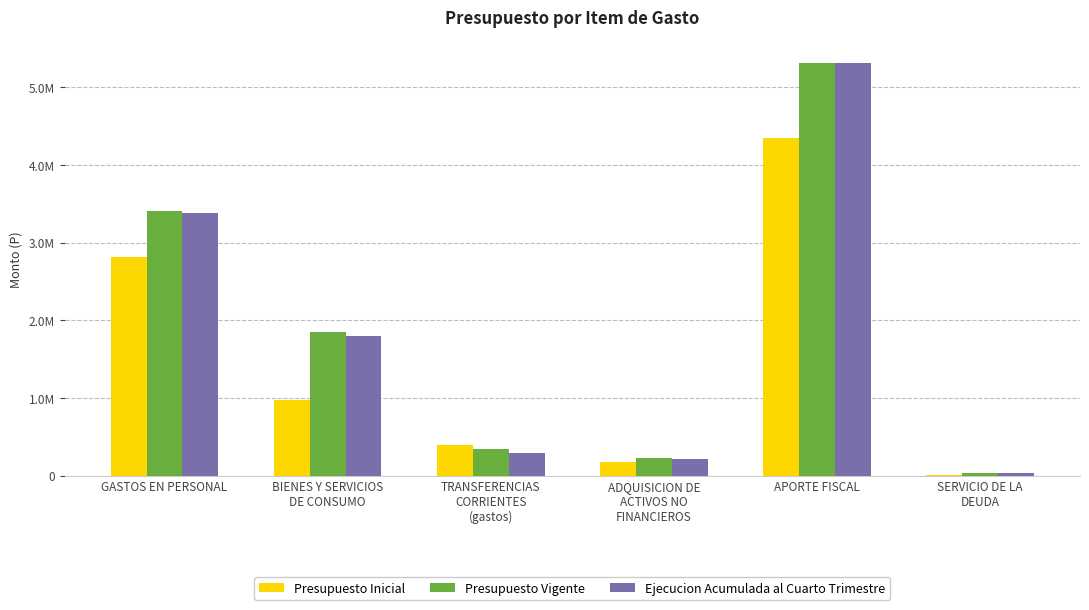

Which category has the lowest value across all series?

SERVICIO DE LA
DEUDA